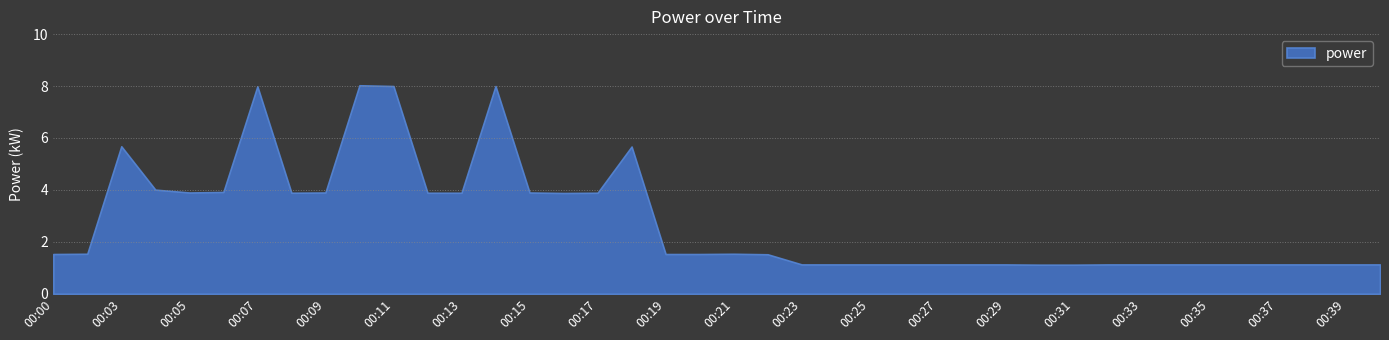

The chart shows a value of 5.6 at 00:09. True or false?

False